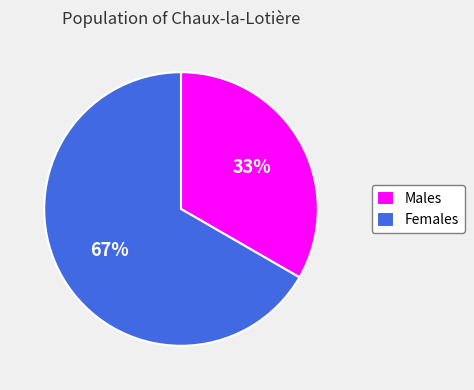

Which slice represents more than half of the pie?

Females